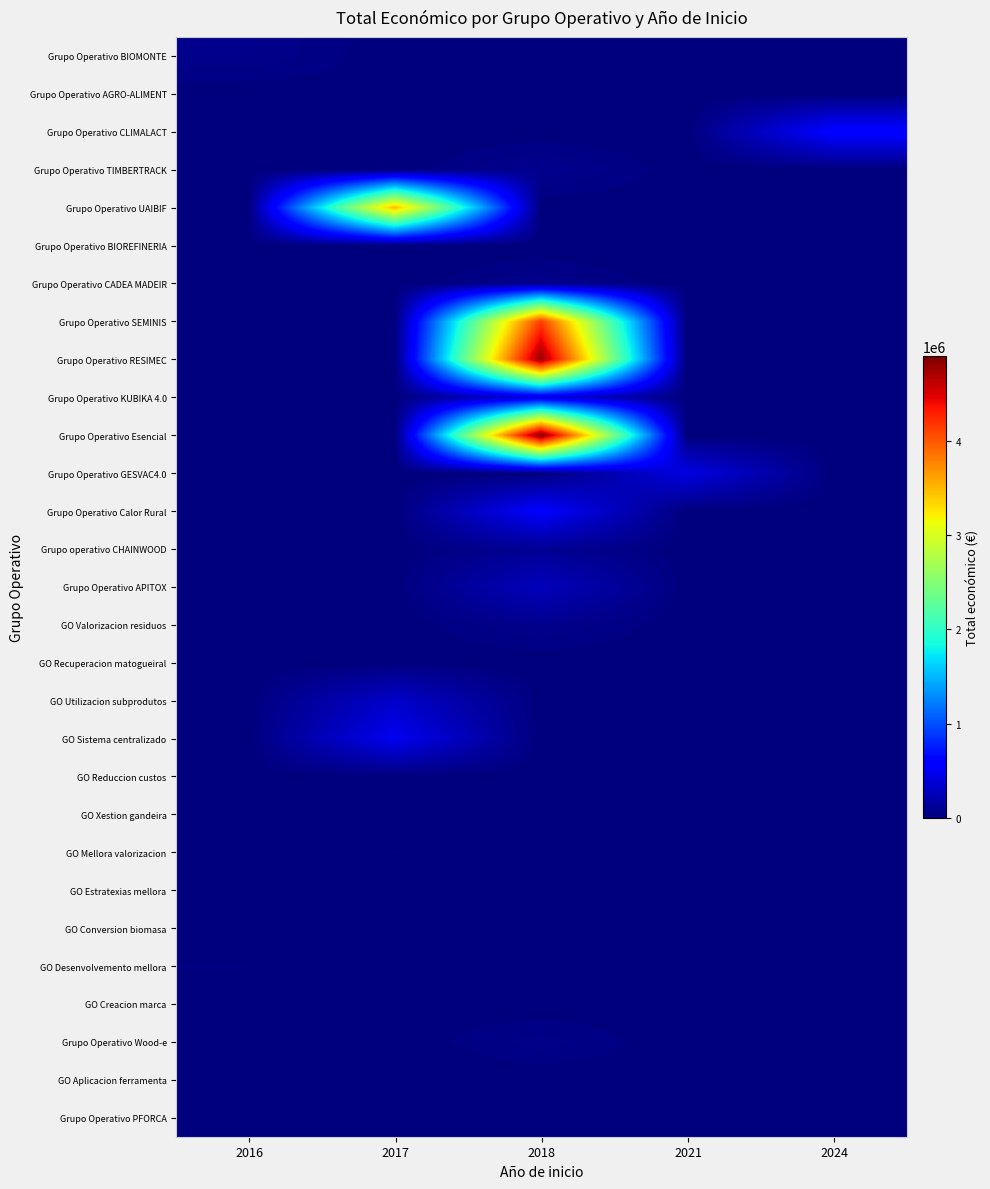

List the series in order of their peak value, lowest first.

Grupo Operativo PFORCA, GO Conversion biomasa, GO Recuperacion matogueiral, GO Estratexias mellora, GO Reduccion custos, Grupo Operativo BIOREFINERIA, GO Xestion gandeira, GO Aplicacion ferramenta, GO Creacion marca, Grupo Operativo AGRO-ALIMENT, GO Mellora valorizacion, GO Desenvolvemento mellora, Grupo Operativo Wood-e, Grupo Operativo CADEA MADEIR, Grupo Operativo BIOMONTE, GO Valorizacion residuos, Grupo Operativo TIMBERTRACK, Grupo operativo CHAINWOOD, Grupo Operativo APITOX, GO Utilizacion subprodutos, Grupo Operativo KUBIKA 4.0, Grupo Operativo GESVAC4.0, GO Sistema centralizado, Grupo Operativo Calor Rural, Grupo Operativo CLIMALACT, Grupo Operativo UAIBIF, Grupo Operativo SEMINIS, Grupo Operativo RESIMEC, Grupo Operativo Esencial